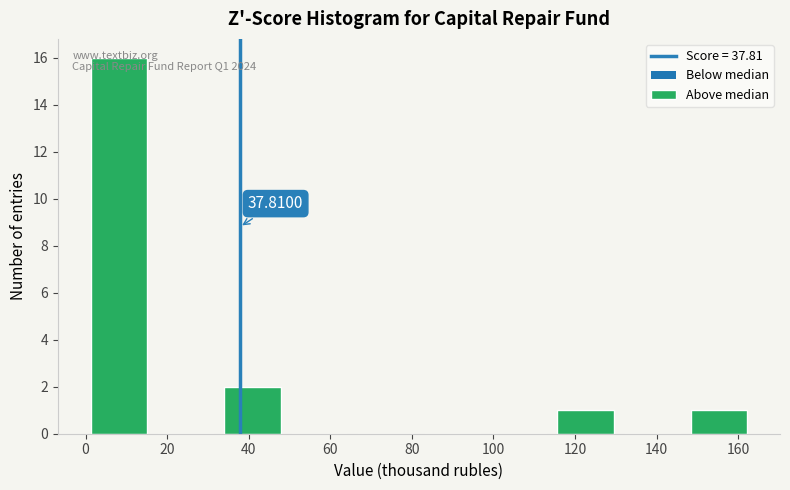

Which range on the x-axis has the tallest bar?

0 to 16